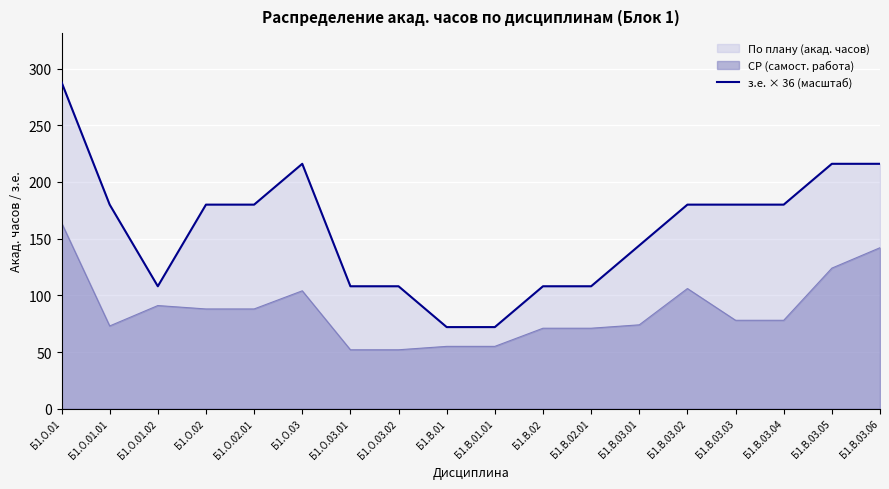

Where is the first local minimum?

Б1.О.01.02